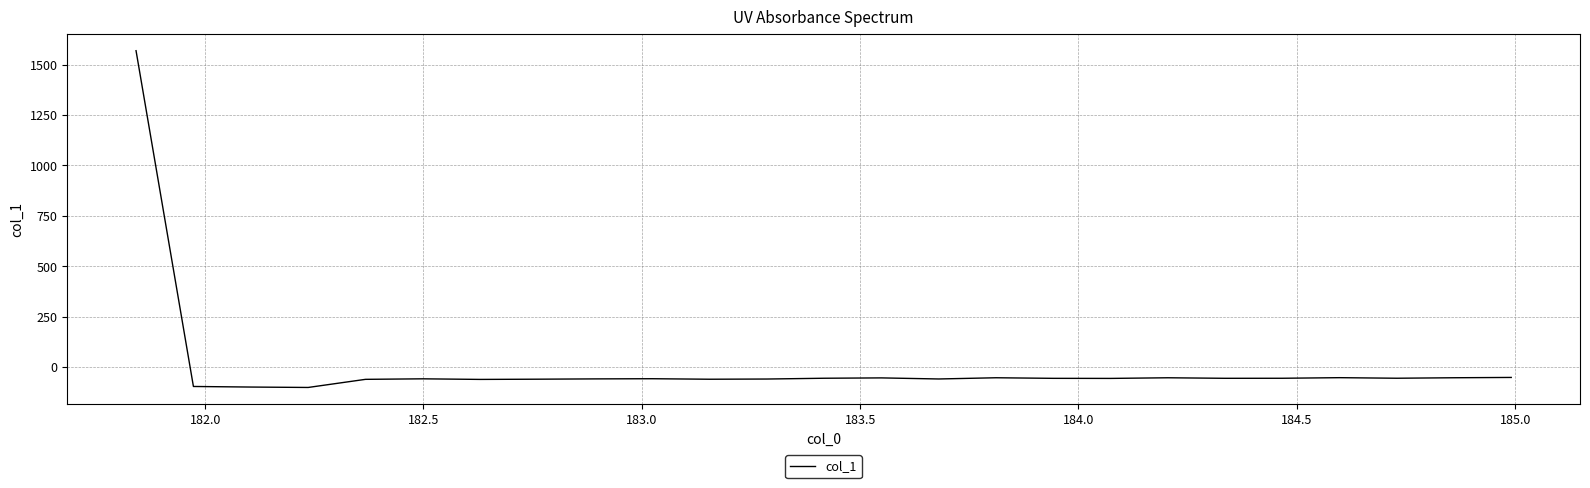

What is the difference between the maximum and minimum values?

1669.9